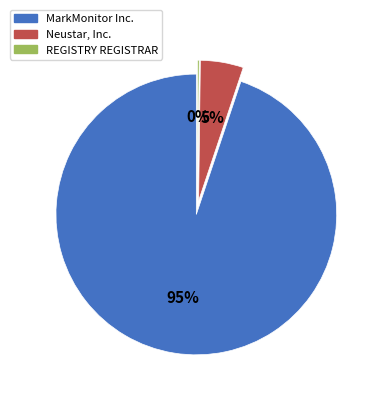

To the nearest percent, what portion does MarkMonitor Inc. represent?

95%